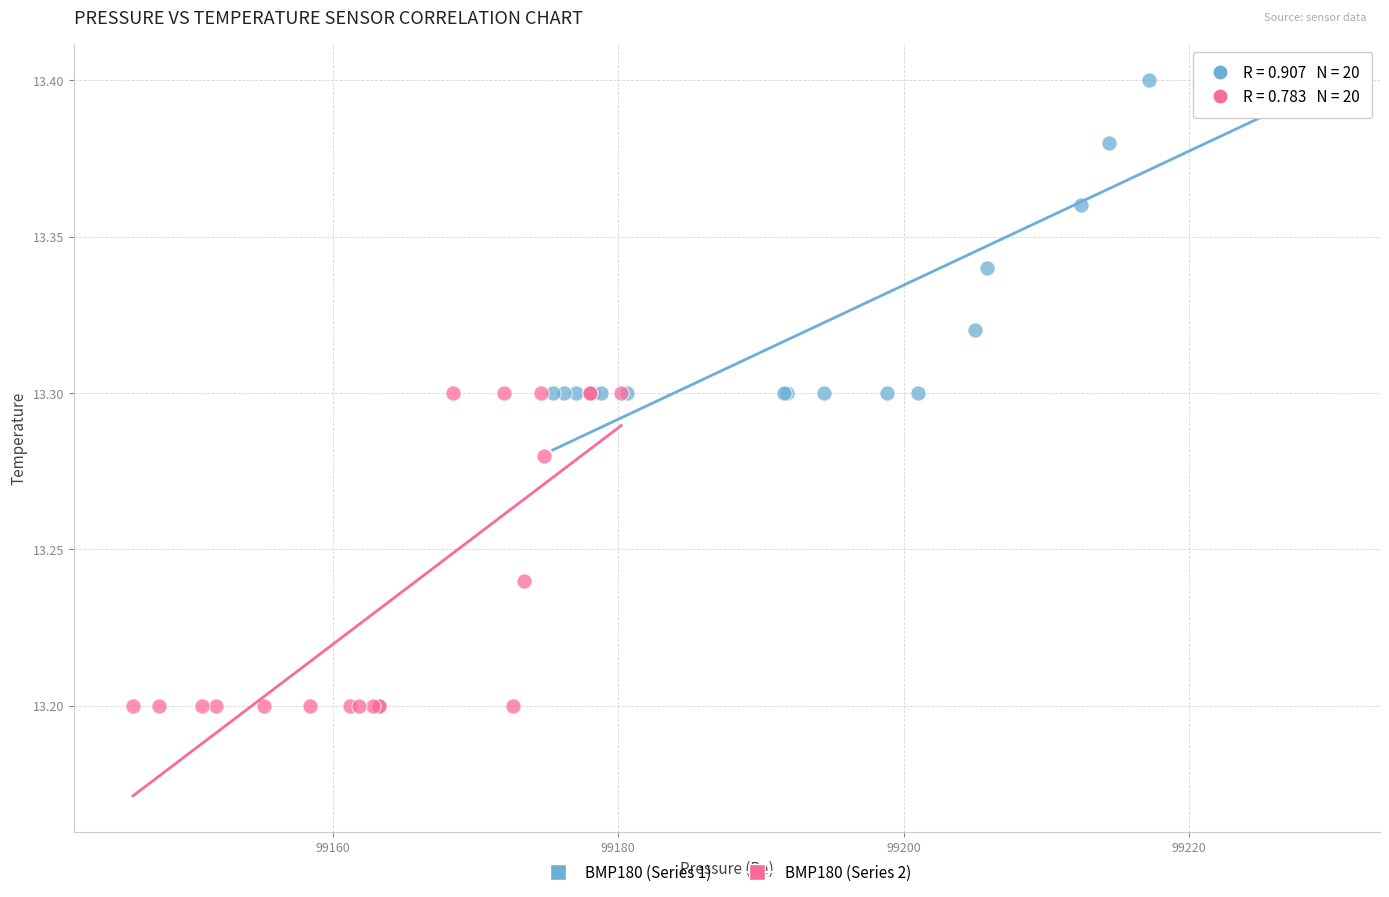

Which series reaches the maximum Y coordinate?

BMP180 (Series 1)